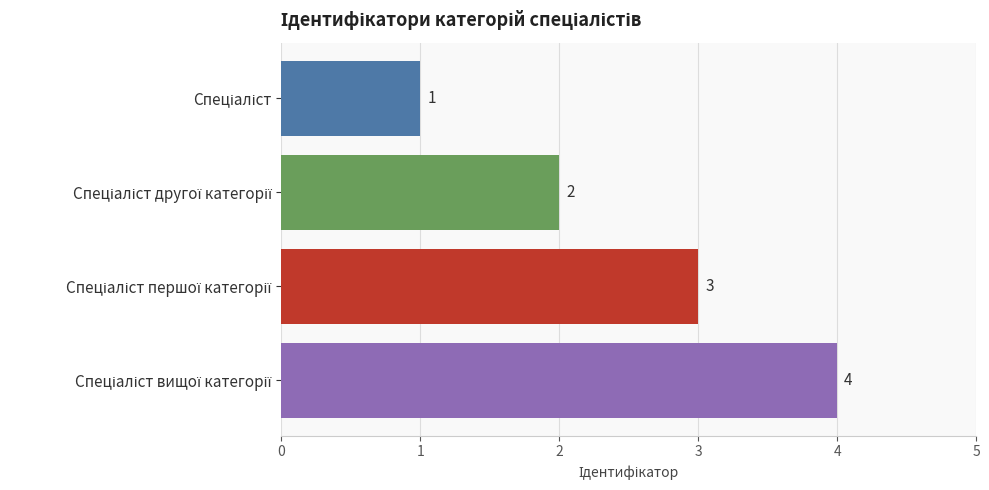

What is the greatest value displayed?

4